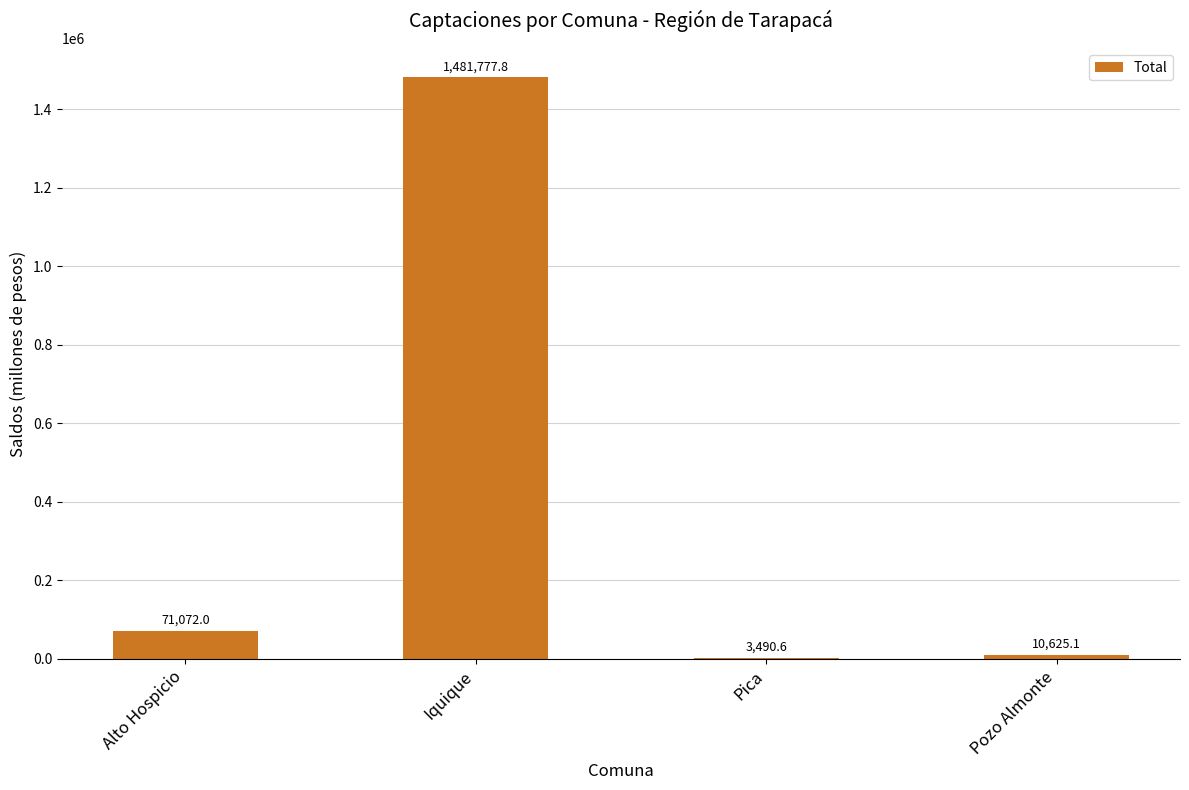

What is the difference between the values at Pozo Almonte and Iquique?

1471152.7